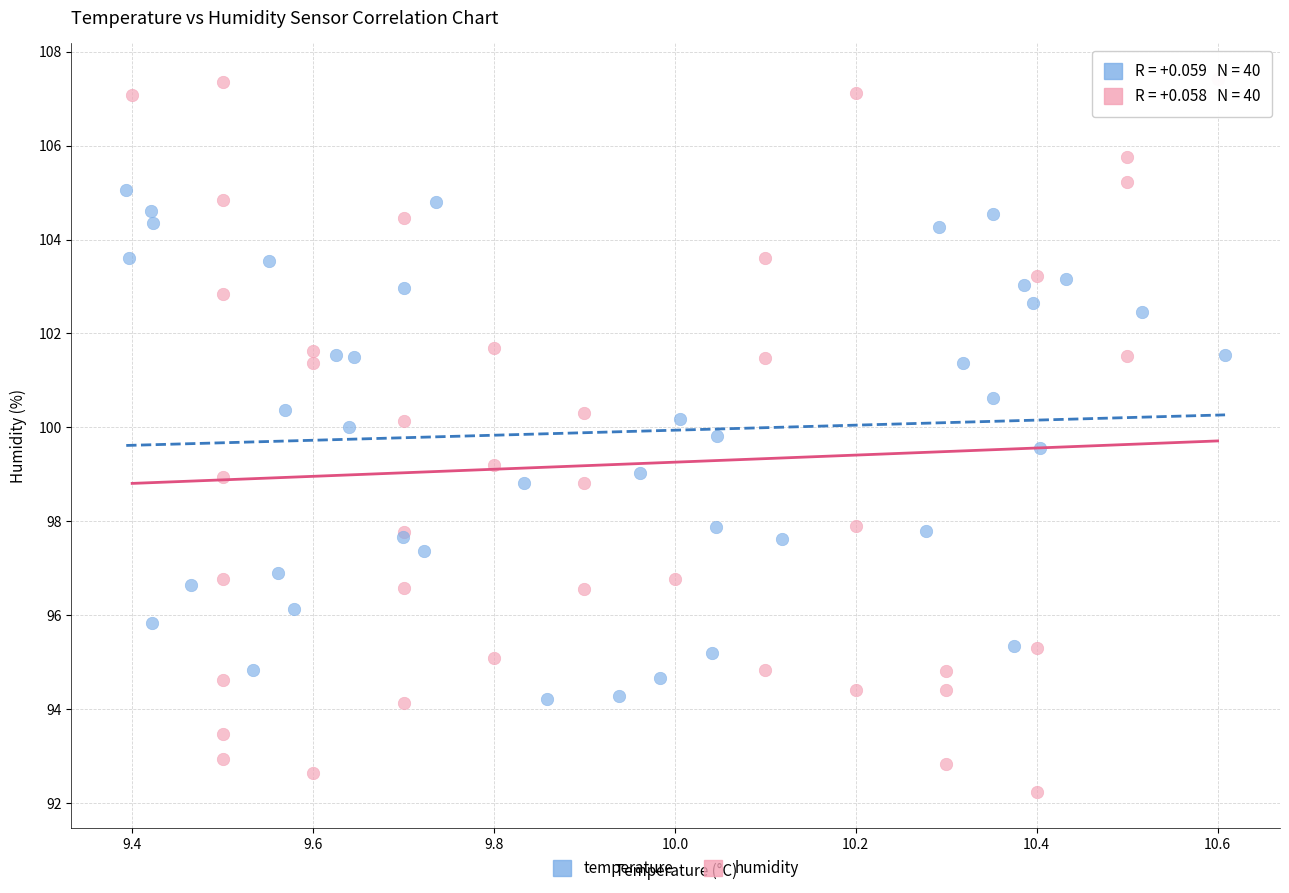

Which series contains the lowest Y value?

humidity